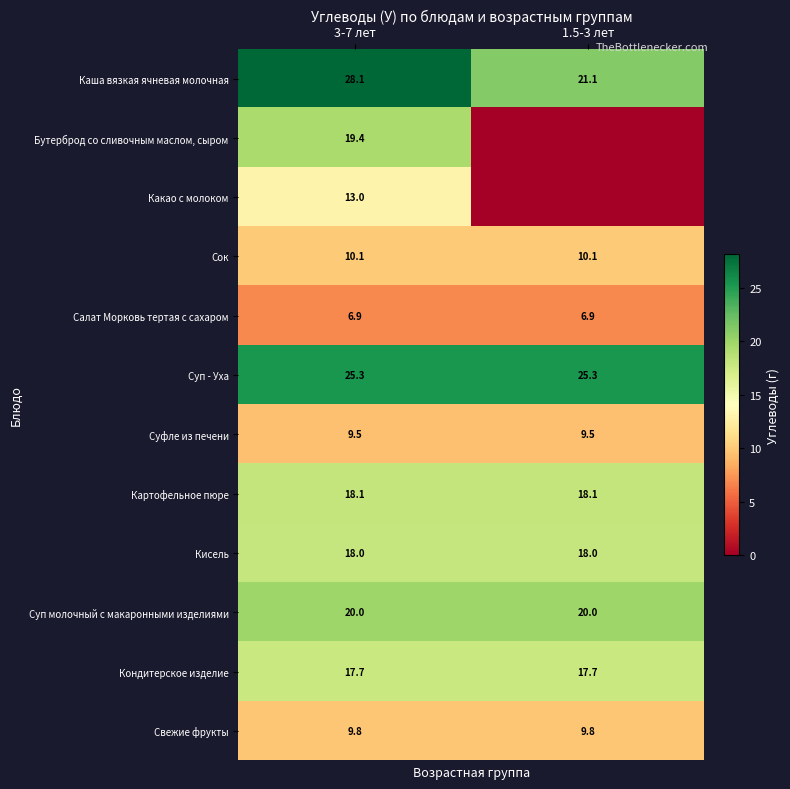

What is the sum of the Кондитерское изделие values at 1.5-3 лет and 3-7 лет?

35.4